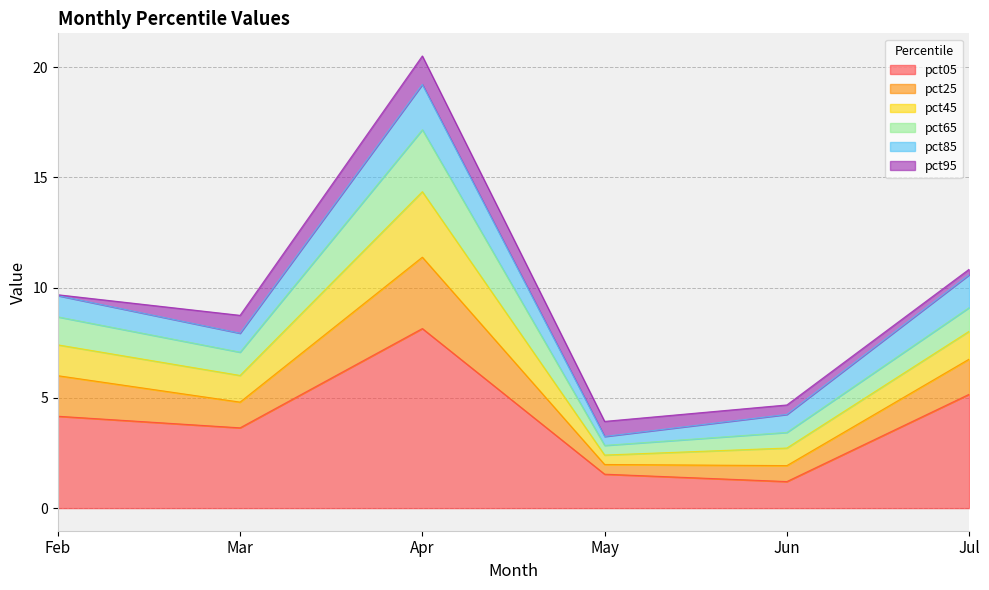

What is the total value across all series at Apr?

20.5